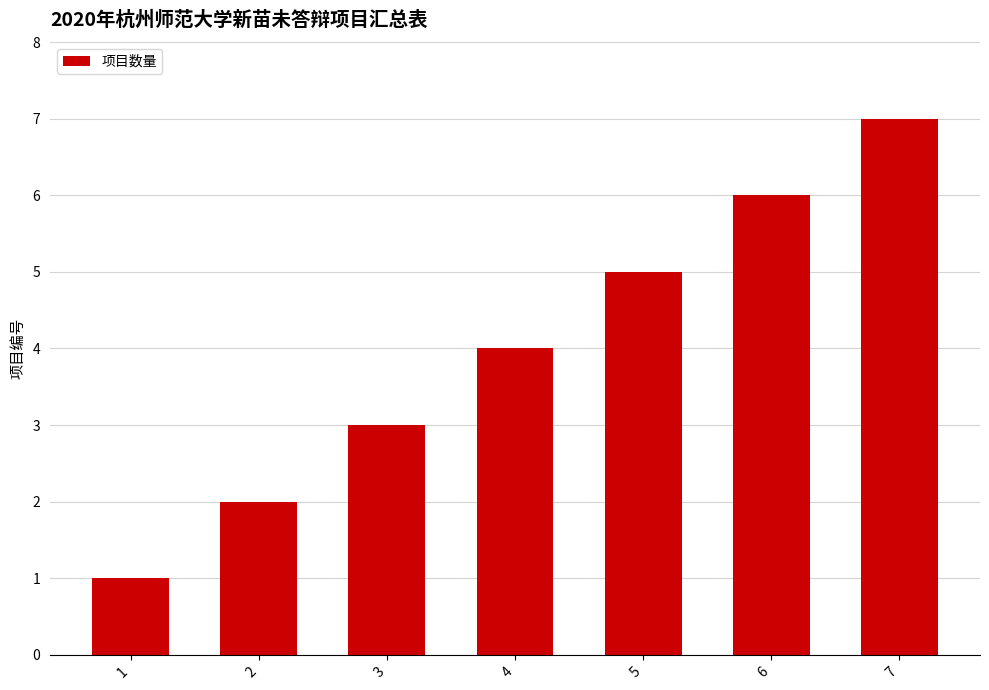

Reading right to left, extract all data points from this chart.

7=7	6=6	5=5	4=4	3=3	2=2	1=1